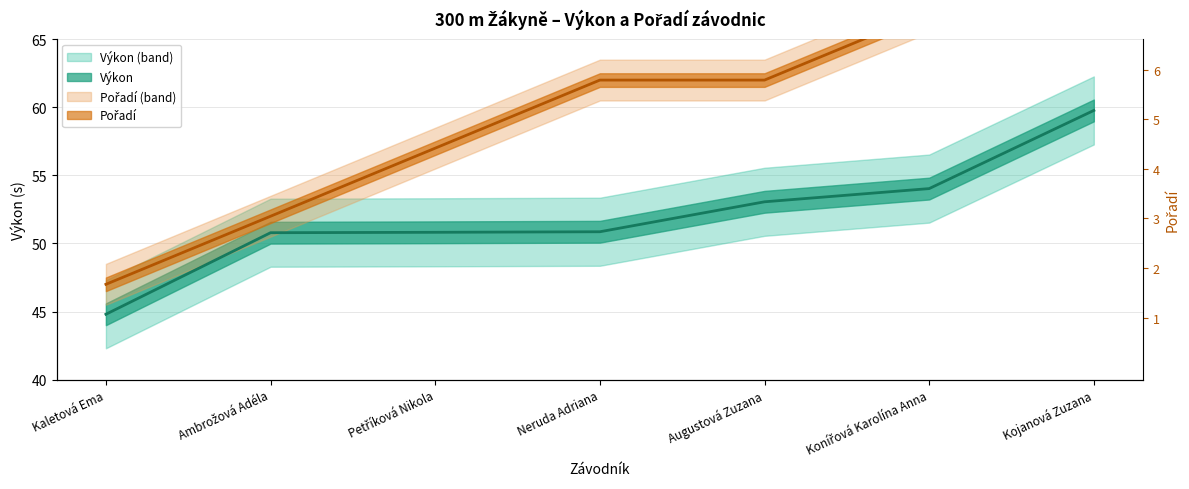

Which series changed the most between Petříková Nikola and Augustová Zuzana?

Pořadí